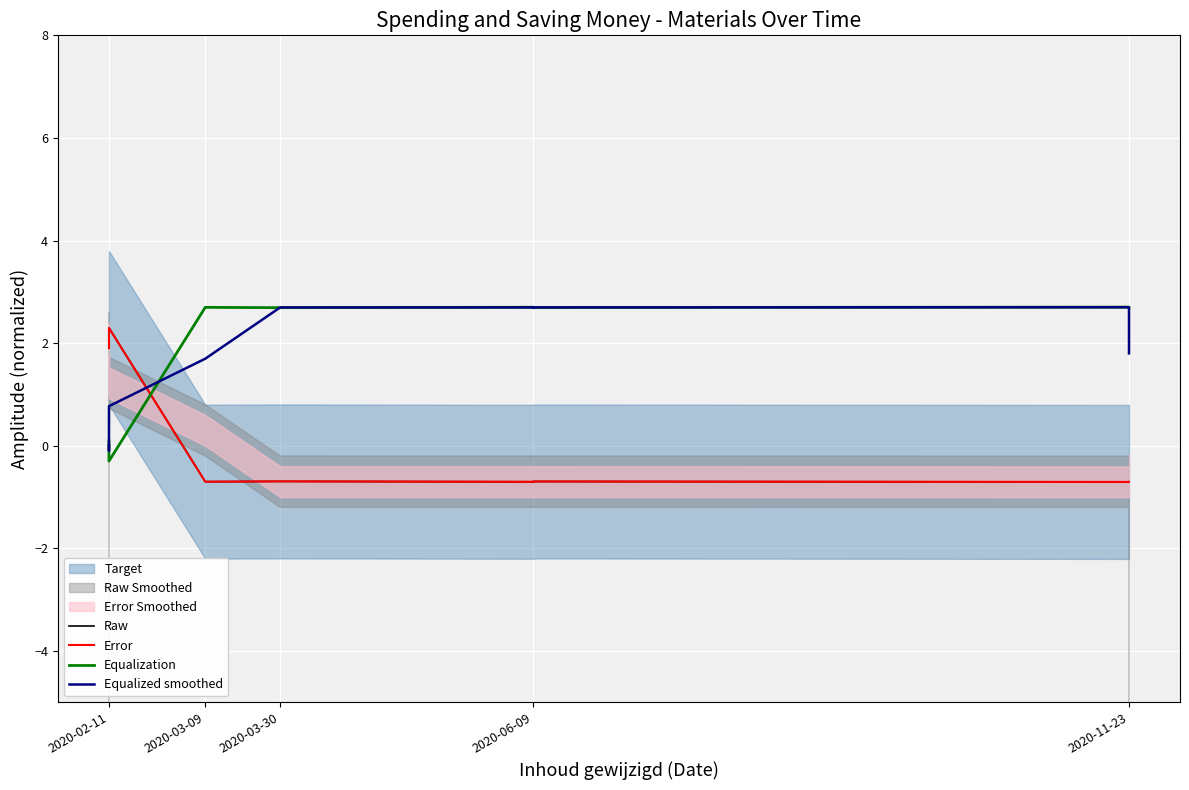

True or false: Raw and Error cross at least once.

False